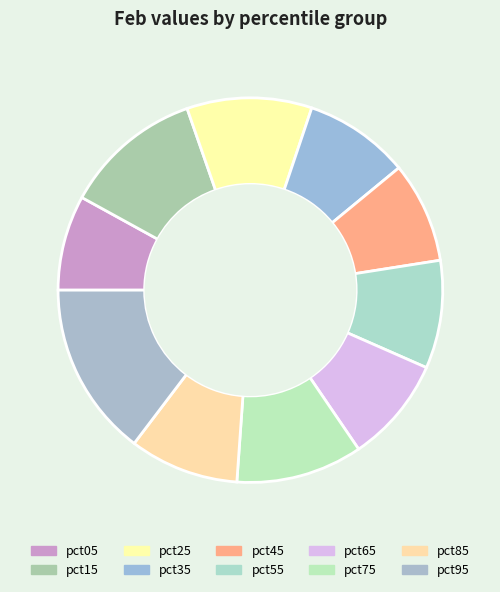

To the nearest percent, what is the combined percentage of pct35 and pct05?

17%